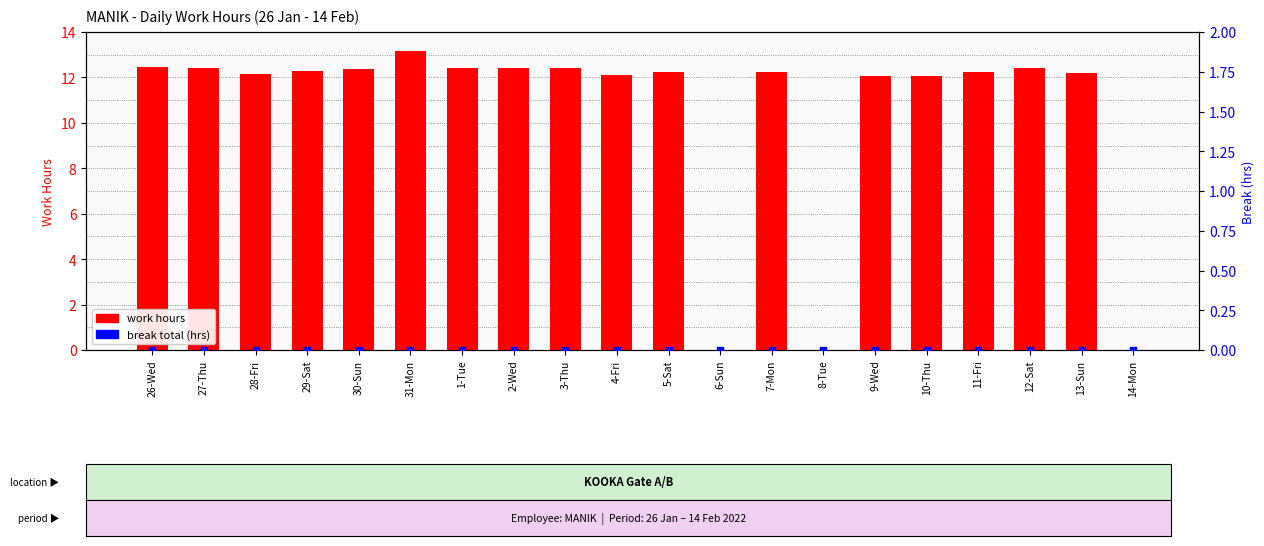

What are all the series names shown in the legend?

work hours, break total (hrs)